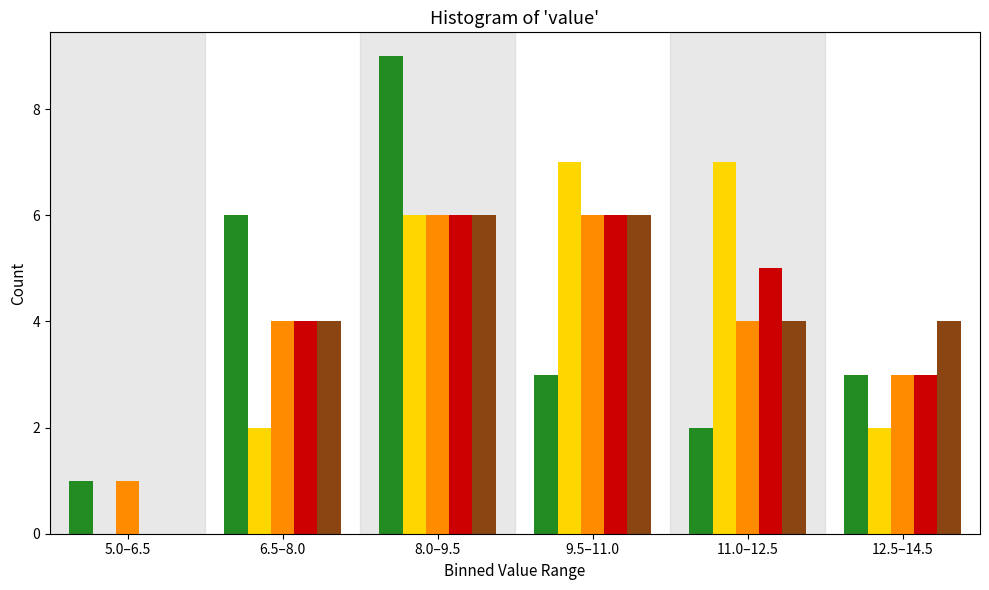

What is the greatest value displayed?

9